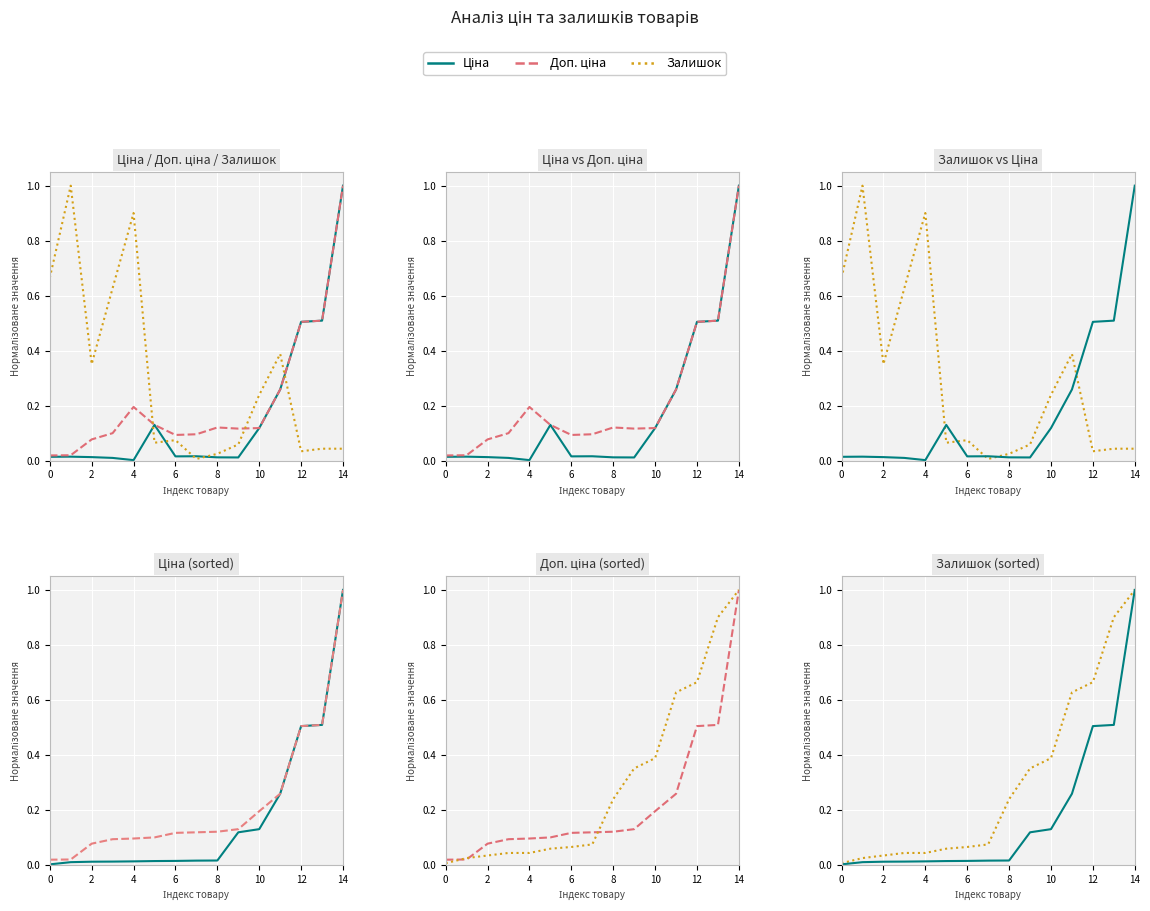

True or false: Доп. ціна and Ціна intersect in this chart.

False